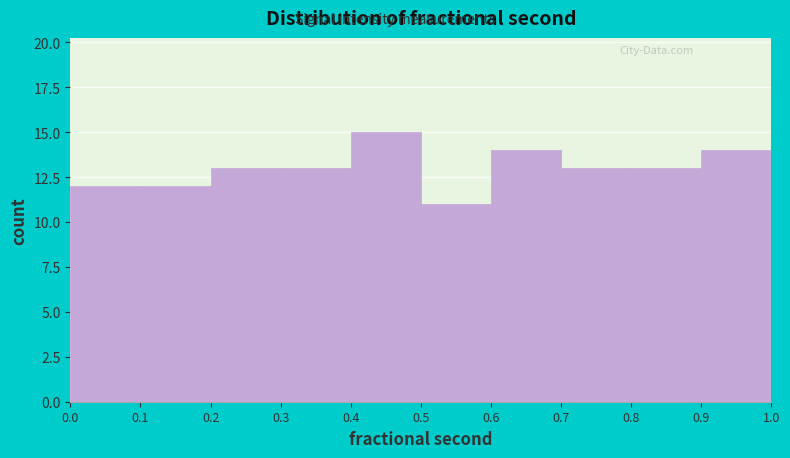

Reading left to right, list every bar in this chart as the range it spans on the x-axis followed by its height. The values are not printed on the chart, so give them approximately, as read against the axis.

0.0 to 0.1: 12
0.1 to 0.2: 12
0.2 to 0.3: 13
0.3 to 0.4: 13
0.4 to 0.5: 15
0.5 to 0.6: 11
0.6 to 0.7: 14
0.7 to 0.8: 13
0.8 to 0.9: 13
0.9 to 1.0: 14